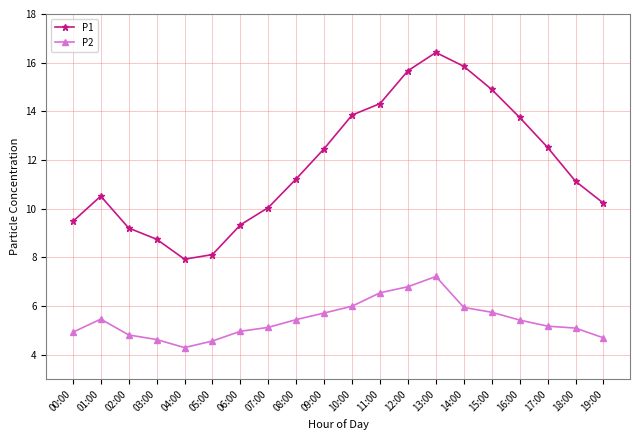

What is the lowest value of the P2 series?

4.3